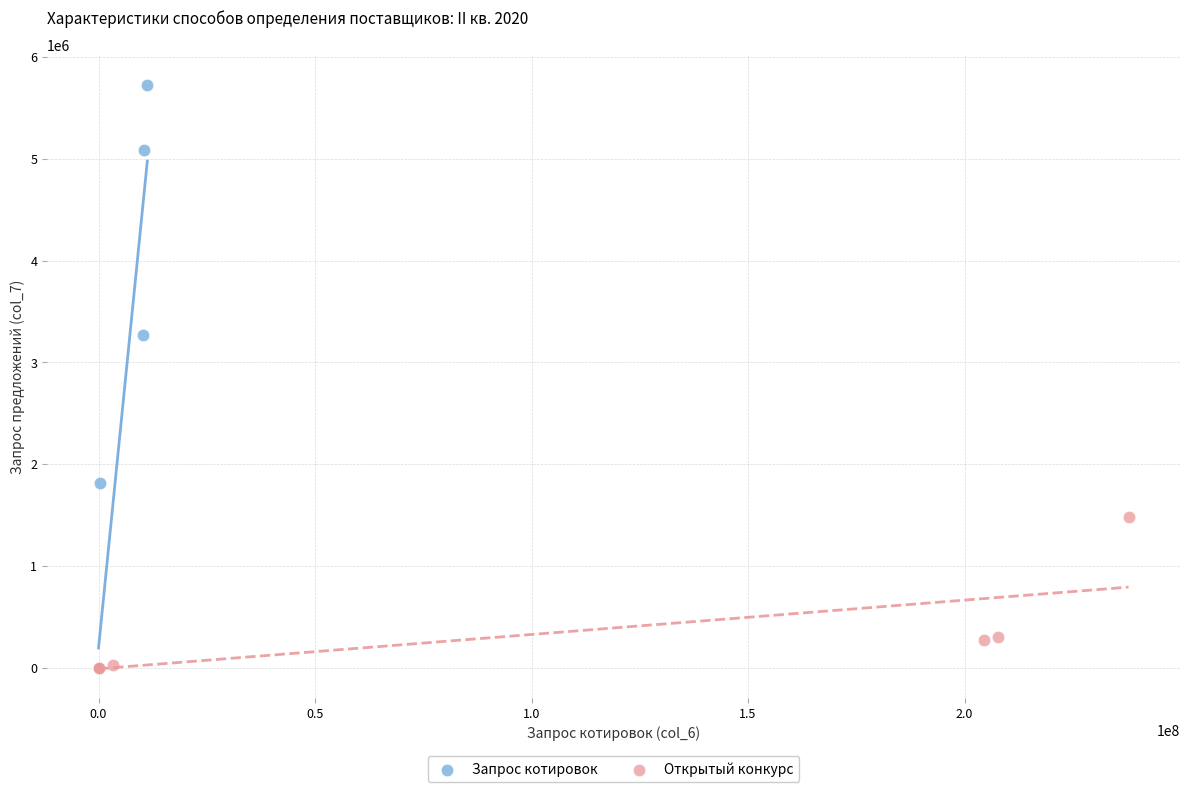

Which series has the largest Y range (max minus min)?

Запрос котировок